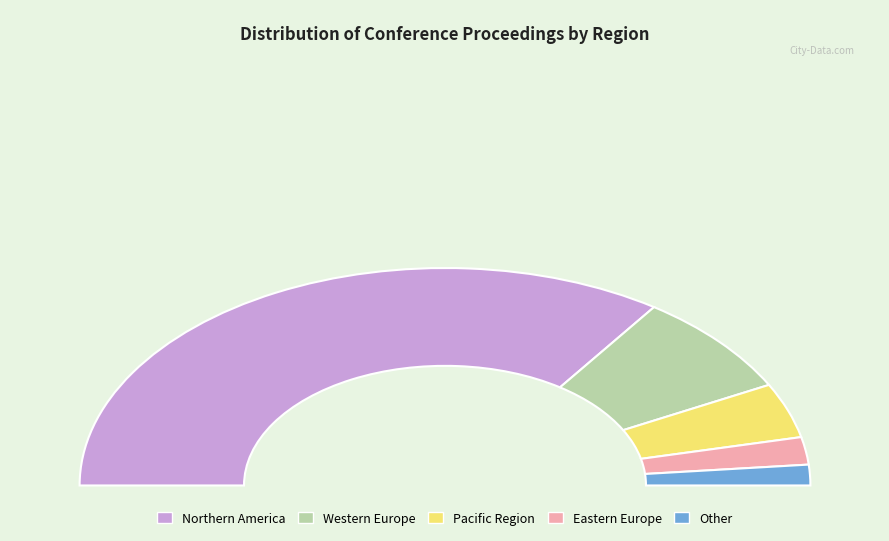

To the nearest percent, what is the combined percentage of Eastern Europe and Western Europe?

19%